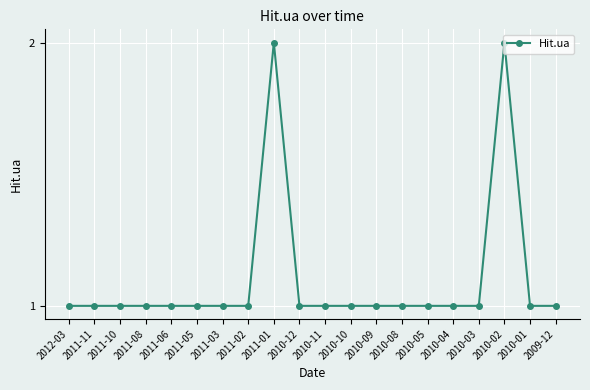

What is the maximum value shown in the chart?

2